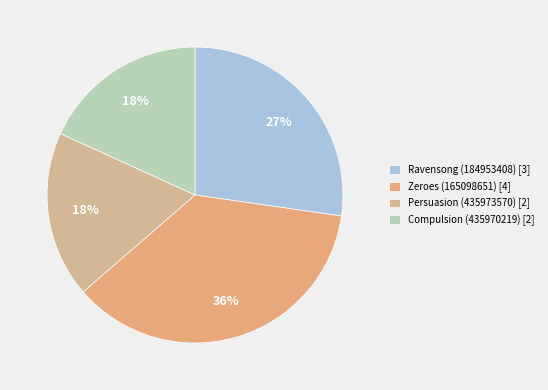

Rank the categories by value from lowest to highest.

Persuasion (435973570), Compulsion (435970219), Ravensong (184953408), Zeroes (165098651)